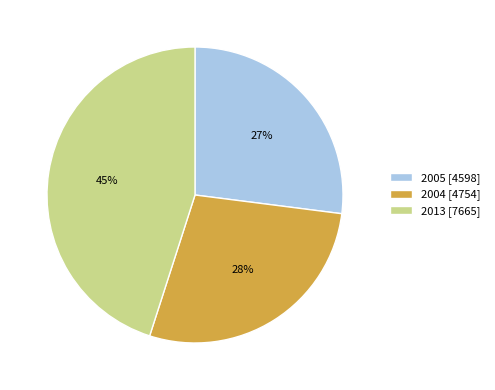

What is the smallest slice in the pie chart?

2005